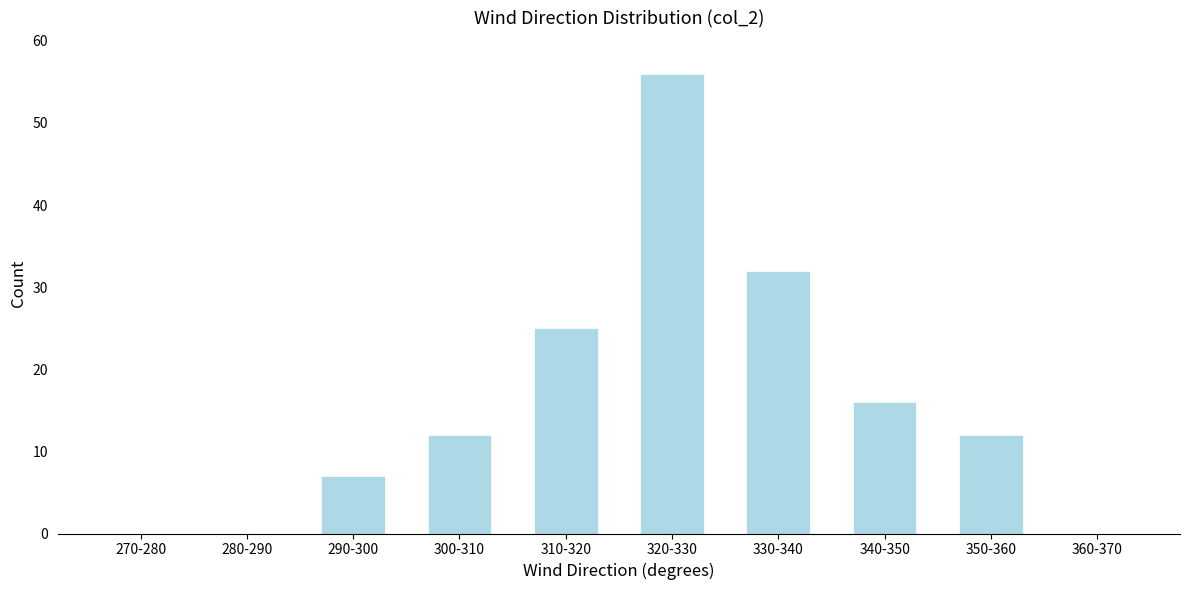

Reading right to left, transcribe all the data shown in this chart.

360-370=0	350-360=12	340-350=16	330-340=32	320-330=56	310-320=25	300-310=12	290-300=7	280-290=0	270-280=0